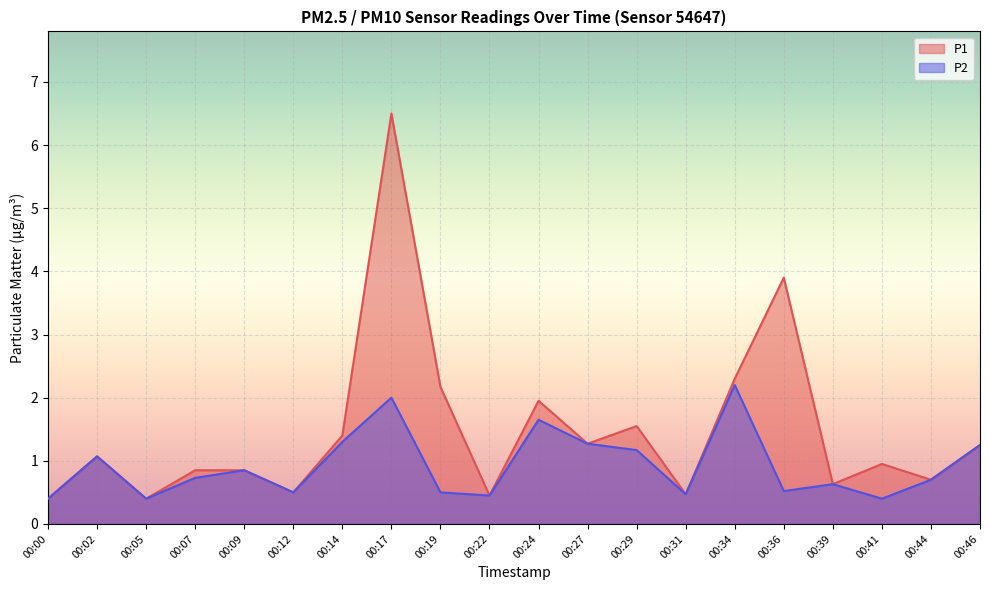

True or false: P1 and P2 cross at least once.

False